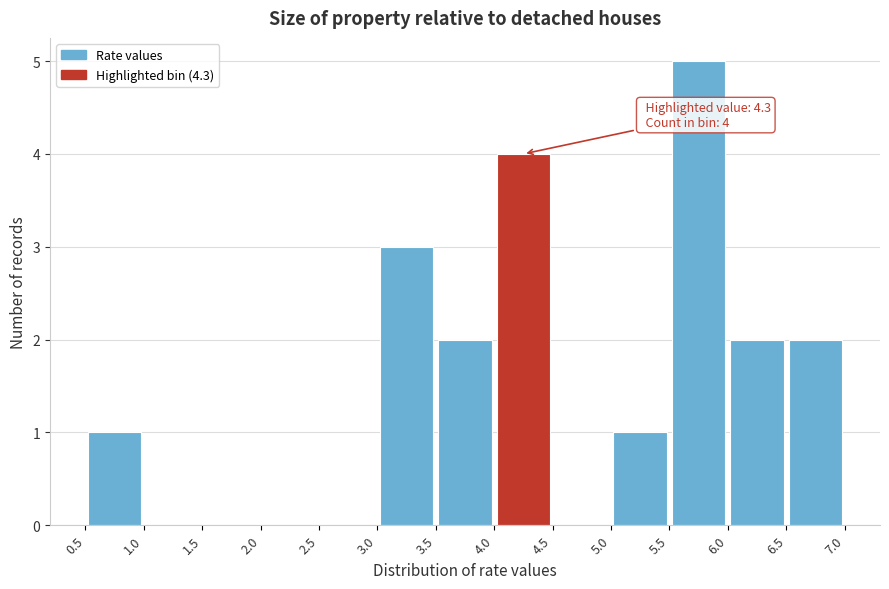

Which range on the x-axis has the tallest bar?

5.5 to 6.0